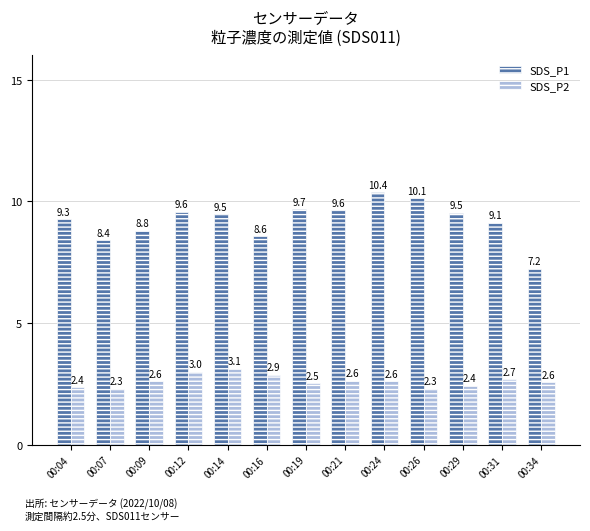

Which label corresponds to the largest value in the chart?

00:24